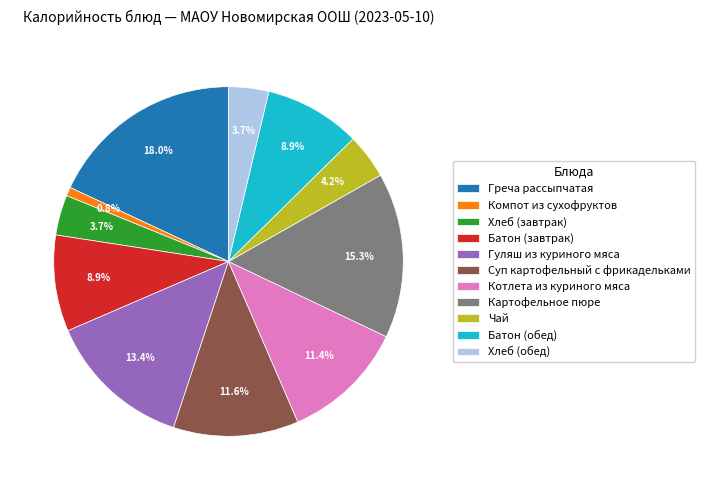

Which has a higher value, Греча рассыпчатая or Батон (завтрак)?

Греча рассыпчатая